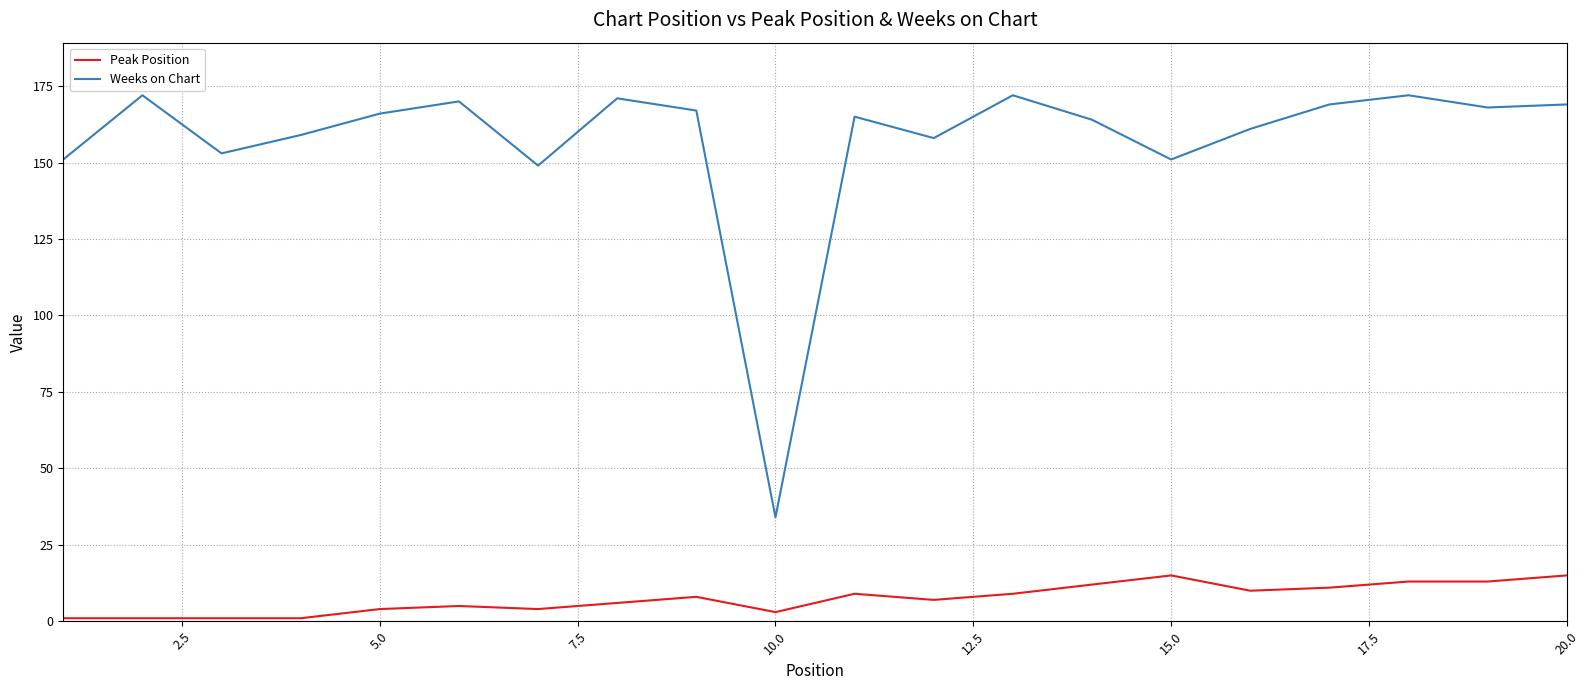

Reading right to left, extract all data points from this chart.

Peak Position: 15	13	13	11	10	15	12	9	7	9	3	8	6	4	5	4	1	1	1	1
Weeks on Chart: 169	168	172	169	161	151	164	172	158	165	34	167	171	149	170	166	159	153	172	151